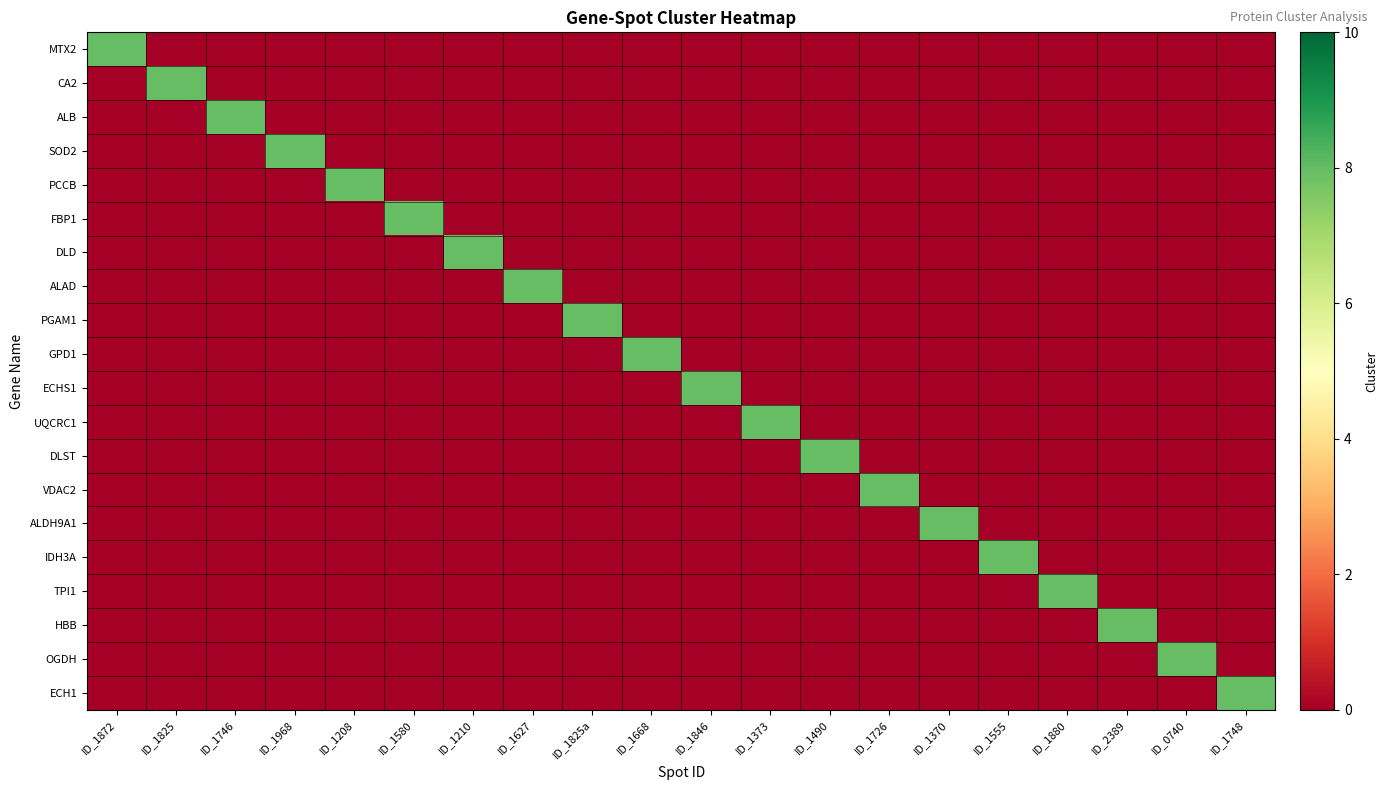

Reading left to right, transcribe all the data shown in this chart.

MTX2: ID_1872=8	ID_1825=0	ID_1746=0	ID_1968=0	ID_1208=0	ID_1580=0	ID_1210=0	ID_1627=0	ID_1825a=0	ID_1668=0	ID_1846=0	ID_1373=0	ID_1490=0	ID_1726=0	ID_1370=0	ID_1555=0	ID_1880=0	ID_2389=0	ID_0740=0	ID_1748=0
CA2: ID_1872=0	ID_1825=8	ID_1746=0	ID_1968=0	ID_1208=0	ID_1580=0	ID_1210=0	ID_1627=0	ID_1825a=0	ID_1668=0	ID_1846=0	ID_1373=0	ID_1490=0	ID_1726=0	ID_1370=0	ID_1555=0	ID_1880=0	ID_2389=0	ID_0740=0	ID_1748=0
ALB: ID_1872=0	ID_1825=0	ID_1746=8	ID_1968=0	ID_1208=0	ID_1580=0	ID_1210=0	ID_1627=0	ID_1825a=0	ID_1668=0	ID_1846=0	ID_1373=0	ID_1490=0	ID_1726=0	ID_1370=0	ID_1555=0	ID_1880=0	ID_2389=0	ID_0740=0	ID_1748=0
SOD2: ID_1872=0	ID_1825=0	ID_1746=0	ID_1968=8	ID_1208=0	ID_1580=0	ID_1210=0	ID_1627=0	ID_1825a=0	ID_1668=0	ID_1846=0	ID_1373=0	ID_1490=0	ID_1726=0	ID_1370=0	ID_1555=0	ID_1880=0	ID_2389=0	ID_0740=0	ID_1748=0
PCCB: ID_1872=0	ID_1825=0	ID_1746=0	ID_1968=0	ID_1208=8	ID_1580=0	ID_1210=0	ID_1627=0	ID_1825a=0	ID_1668=0	ID_1846=0	ID_1373=0	ID_1490=0	ID_1726=0	ID_1370=0	ID_1555=0	ID_1880=0	ID_2389=0	ID_0740=0	ID_1748=0
FBP1: ID_1872=0	ID_1825=0	ID_1746=0	ID_1968=0	ID_1208=0	ID_1580=8	ID_1210=0	ID_1627=0	ID_1825a=0	ID_1668=0	ID_1846=0	ID_1373=0	ID_1490=0	ID_1726=0	ID_1370=0	ID_1555=0	ID_1880=0	ID_2389=0	ID_0740=0	ID_1748=0
DLD: ID_1872=0	ID_1825=0	ID_1746=0	ID_1968=0	ID_1208=0	ID_1580=0	ID_1210=8	ID_1627=0	ID_1825a=0	ID_1668=0	ID_1846=0	ID_1373=0	ID_1490=0	ID_1726=0	ID_1370=0	ID_1555=0	ID_1880=0	ID_2389=0	ID_0740=0	ID_1748=0
ALAD: ID_1872=0	ID_1825=0	ID_1746=0	ID_1968=0	ID_1208=0	ID_1580=0	ID_1210=0	ID_1627=8	ID_1825a=0	ID_1668=0	ID_1846=0	ID_1373=0	ID_1490=0	ID_1726=0	ID_1370=0	ID_1555=0	ID_1880=0	ID_2389=0	ID_0740=0	ID_1748=0
PGAM1: ID_1872=0	ID_1825=0	ID_1746=0	ID_1968=0	ID_1208=0	ID_1580=0	ID_1210=0	ID_1627=0	ID_1825a=8	ID_1668=0	ID_1846=0	ID_1373=0	ID_1490=0	ID_1726=0	ID_1370=0	ID_1555=0	ID_1880=0	ID_2389=0	ID_0740=0	ID_1748=0
GPD1: ID_1872=0	ID_1825=0	ID_1746=0	ID_1968=0	ID_1208=0	ID_1580=0	ID_1210=0	ID_1627=0	ID_1825a=0	ID_1668=8	ID_1846=0	ID_1373=0	ID_1490=0	ID_1726=0	ID_1370=0	ID_1555=0	ID_1880=0	ID_2389=0	ID_0740=0	ID_1748=0
ECHS1: ID_1872=0	ID_1825=0	ID_1746=0	ID_1968=0	ID_1208=0	ID_1580=0	ID_1210=0	ID_1627=0	ID_1825a=0	ID_1668=0	ID_1846=8	ID_1373=0	ID_1490=0	ID_1726=0	ID_1370=0	ID_1555=0	ID_1880=0	ID_2389=0	ID_0740=0	ID_1748=0
UQCRC1: ID_1872=0	ID_1825=0	ID_1746=0	ID_1968=0	ID_1208=0	ID_1580=0	ID_1210=0	ID_1627=0	ID_1825a=0	ID_1668=0	ID_1846=0	ID_1373=8	ID_1490=0	ID_1726=0	ID_1370=0	ID_1555=0	ID_1880=0	ID_2389=0	ID_0740=0	ID_1748=0
DLST: ID_1872=0	ID_1825=0	ID_1746=0	ID_1968=0	ID_1208=0	ID_1580=0	ID_1210=0	ID_1627=0	ID_1825a=0	ID_1668=0	ID_1846=0	ID_1373=0	ID_1490=8	ID_1726=0	ID_1370=0	ID_1555=0	ID_1880=0	ID_2389=0	ID_0740=0	ID_1748=0
VDAC2: ID_1872=0	ID_1825=0	ID_1746=0	ID_1968=0	ID_1208=0	ID_1580=0	ID_1210=0	ID_1627=0	ID_1825a=0	ID_1668=0	ID_1846=0	ID_1373=0	ID_1490=0	ID_1726=8	ID_1370=0	ID_1555=0	ID_1880=0	ID_2389=0	ID_0740=0	ID_1748=0
ALDH9A1: ID_1872=0	ID_1825=0	ID_1746=0	ID_1968=0	ID_1208=0	ID_1580=0	ID_1210=0	ID_1627=0	ID_1825a=0	ID_1668=0	ID_1846=0	ID_1373=0	ID_1490=0	ID_1726=0	ID_1370=8	ID_1555=0	ID_1880=0	ID_2389=0	ID_0740=0	ID_1748=0
IDH3A: ID_1872=0	ID_1825=0	ID_1746=0	ID_1968=0	ID_1208=0	ID_1580=0	ID_1210=0	ID_1627=0	ID_1825a=0	ID_1668=0	ID_1846=0	ID_1373=0	ID_1490=0	ID_1726=0	ID_1370=0	ID_1555=8	ID_1880=0	ID_2389=0	ID_0740=0	ID_1748=0
TPI1: ID_1872=0	ID_1825=0	ID_1746=0	ID_1968=0	ID_1208=0	ID_1580=0	ID_1210=0	ID_1627=0	ID_1825a=0	ID_1668=0	ID_1846=0	ID_1373=0	ID_1490=0	ID_1726=0	ID_1370=0	ID_1555=0	ID_1880=8	ID_2389=0	ID_0740=0	ID_1748=0
HBB: ID_1872=0	ID_1825=0	ID_1746=0	ID_1968=0	ID_1208=0	ID_1580=0	ID_1210=0	ID_1627=0	ID_1825a=0	ID_1668=0	ID_1846=0	ID_1373=0	ID_1490=0	ID_1726=0	ID_1370=0	ID_1555=0	ID_1880=0	ID_2389=8	ID_0740=0	ID_1748=0
OGDH: ID_1872=0	ID_1825=0	ID_1746=0	ID_1968=0	ID_1208=0	ID_1580=0	ID_1210=0	ID_1627=0	ID_1825a=0	ID_1668=0	ID_1846=0	ID_1373=0	ID_1490=0	ID_1726=0	ID_1370=0	ID_1555=0	ID_1880=0	ID_2389=0	ID_0740=8	ID_1748=0
ECH1: ID_1872=0	ID_1825=0	ID_1746=0	ID_1968=0	ID_1208=0	ID_1580=0	ID_1210=0	ID_1627=0	ID_1825a=0	ID_1668=0	ID_1846=0	ID_1373=0	ID_1490=0	ID_1726=0	ID_1370=0	ID_1555=0	ID_1880=0	ID_2389=0	ID_0740=0	ID_1748=8